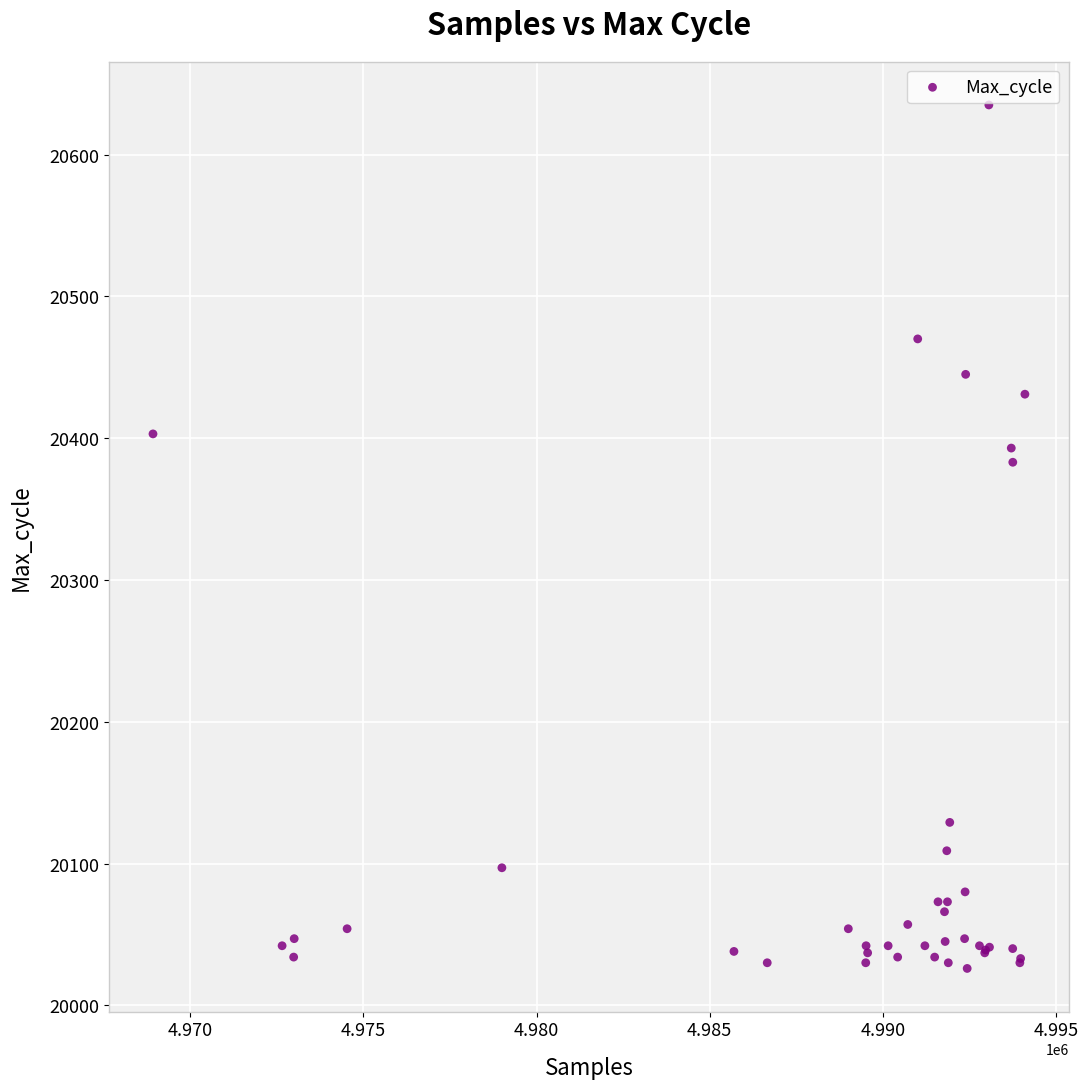

What Y value in the scatter plot is closest to 20330?

20383